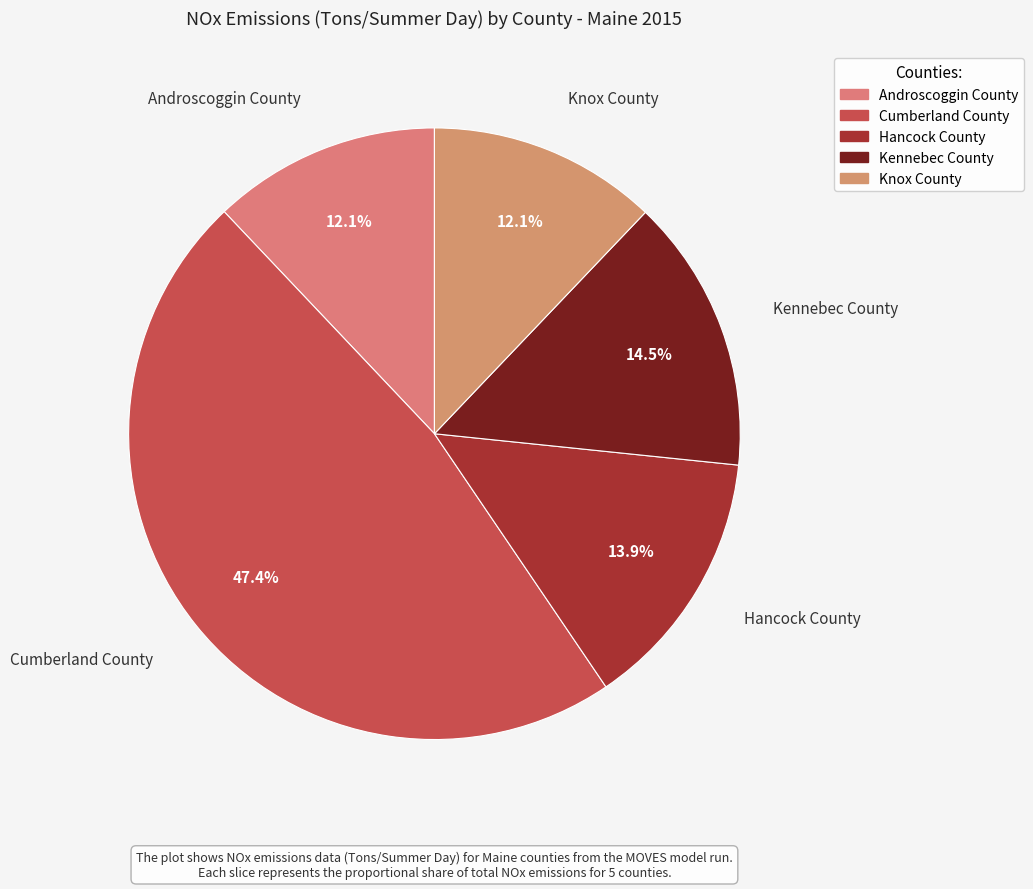

Which has a higher value, Knox County or Kennebec County?

Kennebec County